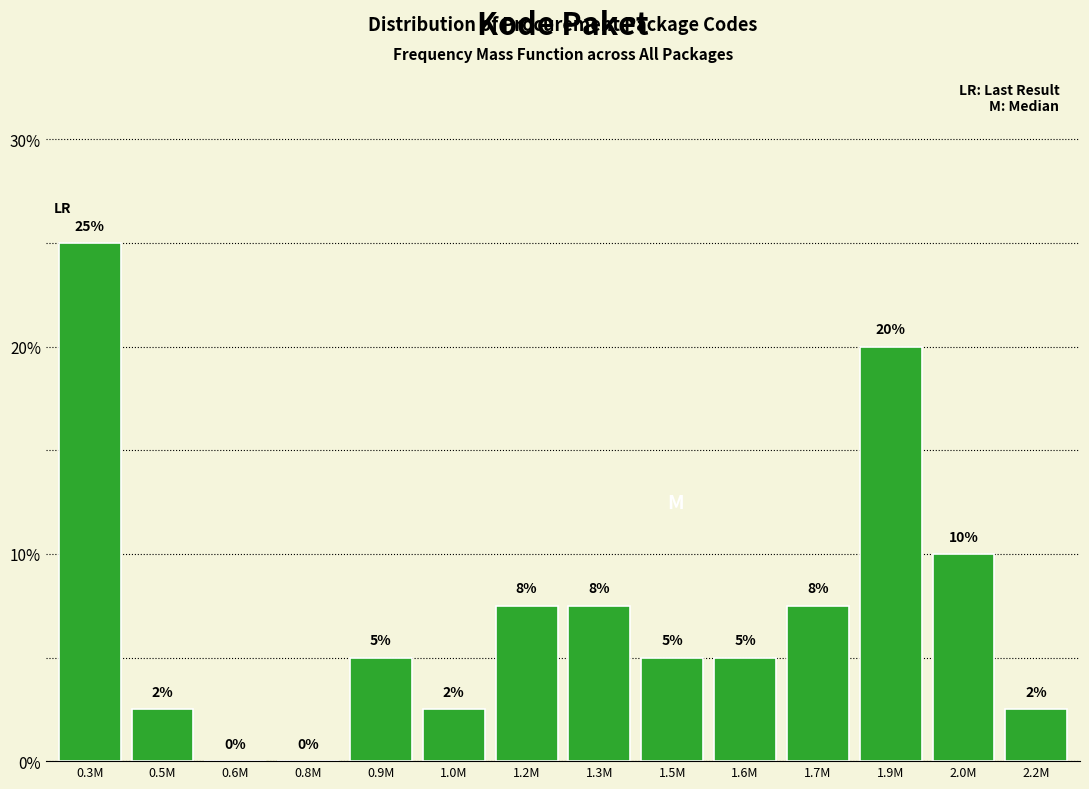

Which has a higher value, 2.2M or 1.3M?

1.3M